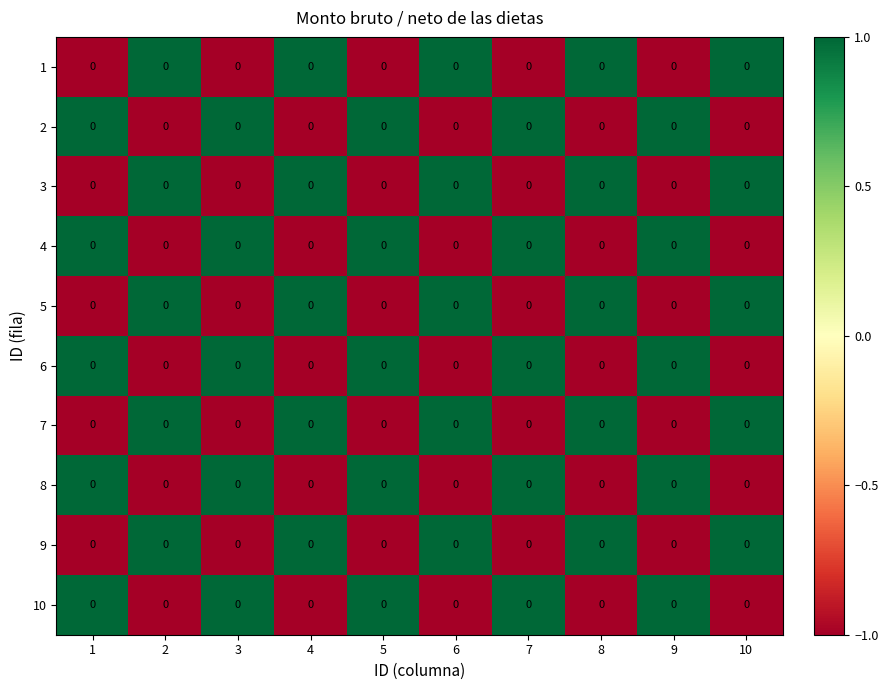

Reading right to left, extract all data points from this chart.

1: 10=0	9=0	8=0	7=0	6=0	5=0	4=0	3=0	2=0	1=0
2: 10=0	9=0	8=0	7=0	6=0	5=0	4=0	3=0	2=0	1=0
3: 10=0	9=0	8=0	7=0	6=0	5=0	4=0	3=0	2=0	1=0
4: 10=0	9=0	8=0	7=0	6=0	5=0	4=0	3=0	2=0	1=0
5: 10=0	9=0	8=0	7=0	6=0	5=0	4=0	3=0	2=0	1=0
6: 10=0	9=0	8=0	7=0	6=0	5=0	4=0	3=0	2=0	1=0
7: 10=0	9=0	8=0	7=0	6=0	5=0	4=0	3=0	2=0	1=0
8: 10=0	9=0	8=0	7=0	6=0	5=0	4=0	3=0	2=0	1=0
9: 10=0	9=0	8=0	7=0	6=0	5=0	4=0	3=0	2=0	1=0
10: 10=0	9=0	8=0	7=0	6=0	5=0	4=0	3=0	2=0	1=0